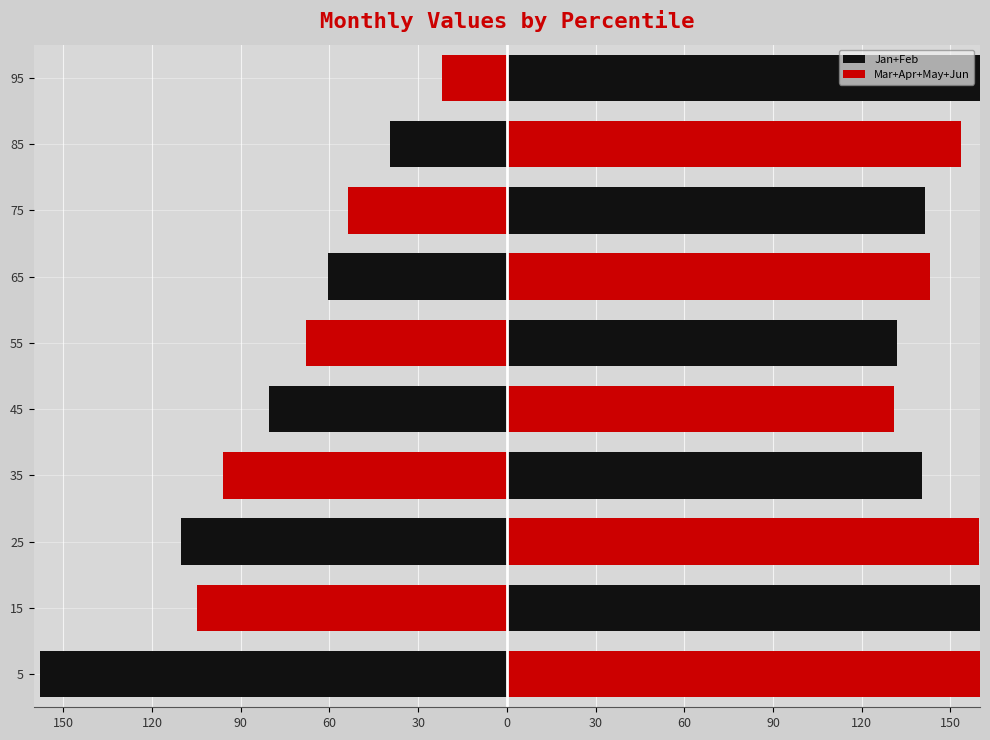

How many categories are shown in the chart?

10